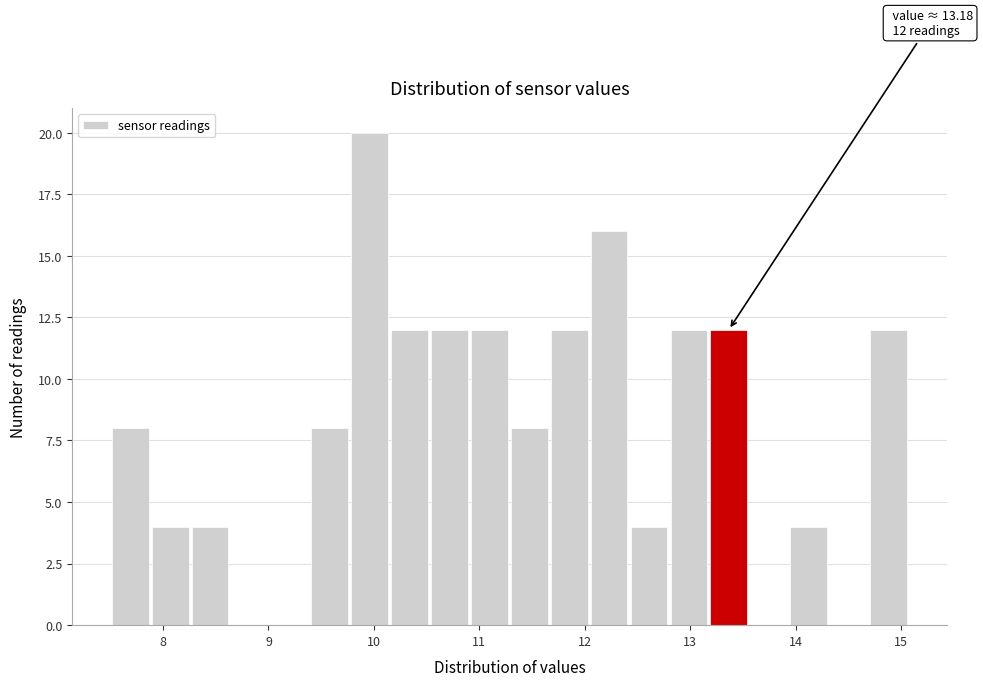

Read against the x-axis, roughly where is the centre of the tallest bar?

10.0